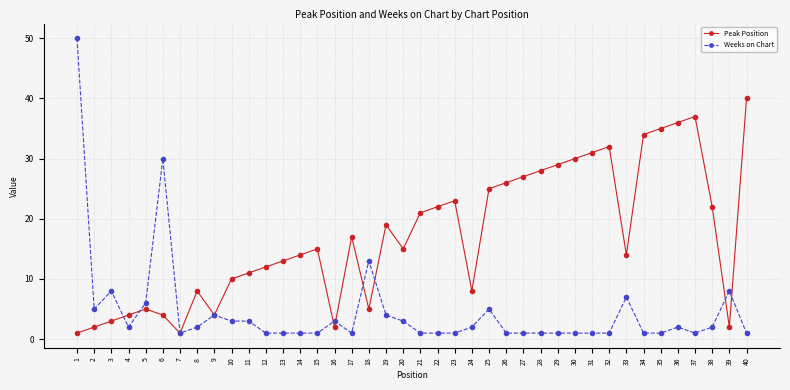

The Peak Position series shows 17 at 17. True or false?

True